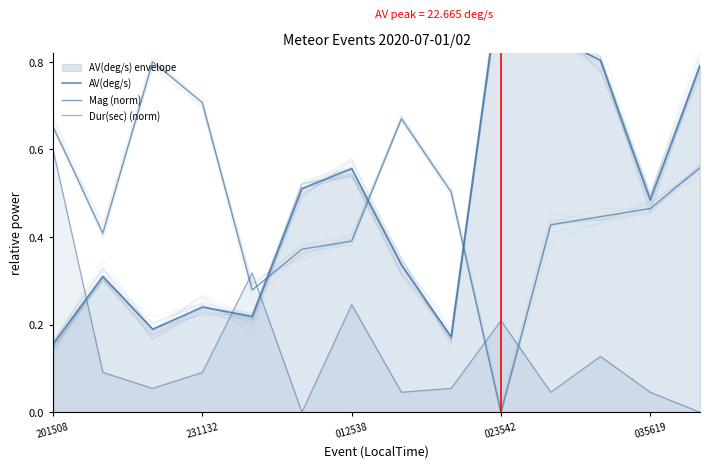

Which category has the highest value in the Mag (norm) series?

012538